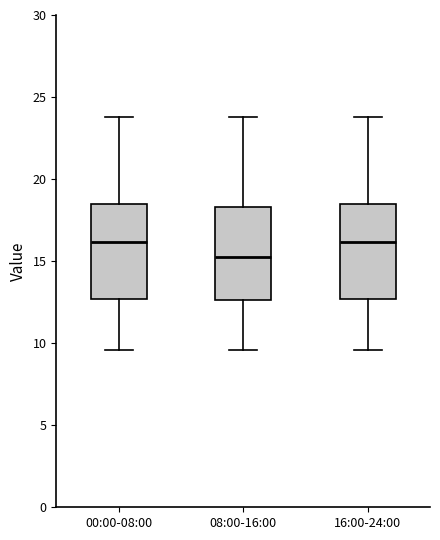

Where is the upper edge of the box for 16:00-24:00 on the y-axis? The values are not printed on the chart, so give them approximately, as read against the axis.

18.5